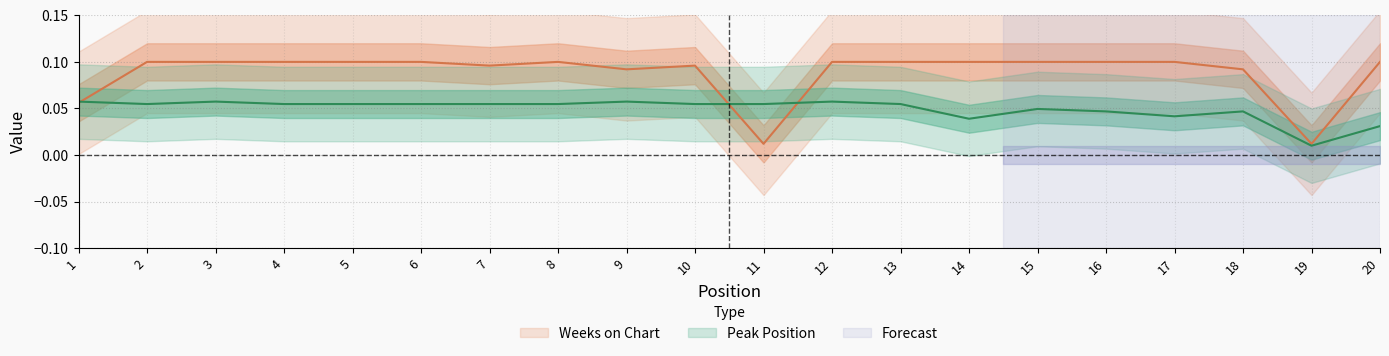

Where is Peak Position nearest to the value 0?

19